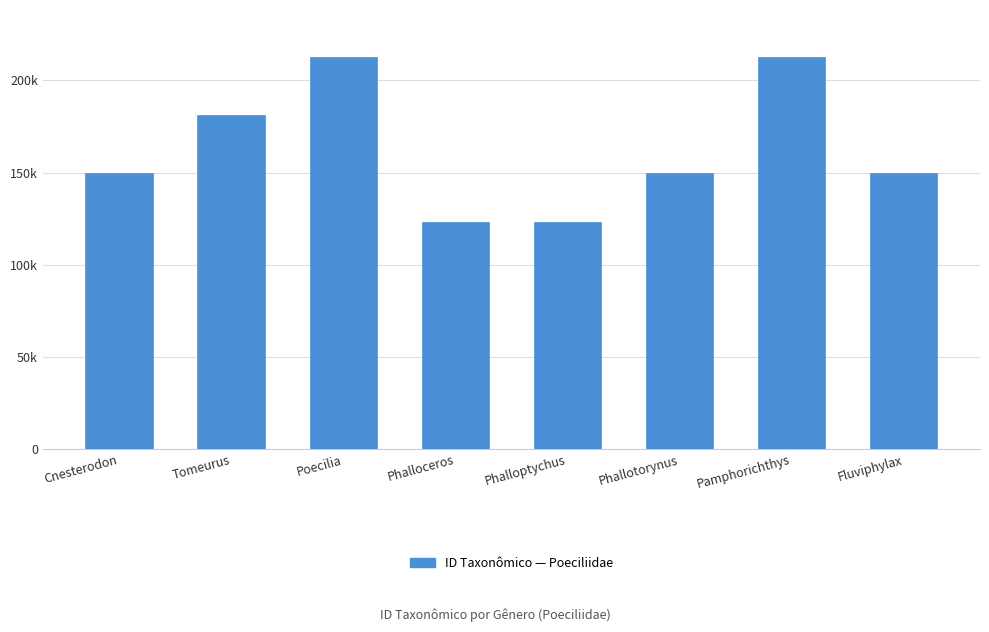

At which category does the chart reach its peak across all series?

Pamphorichthys